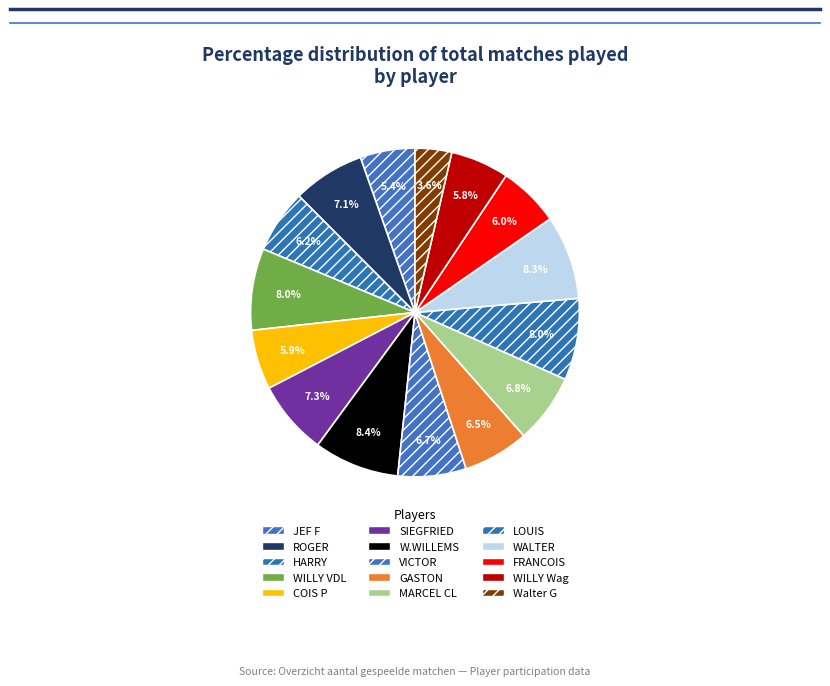

To the nearest percent, what is the difference between the VICTOR and COIS P slice percentages?

1%